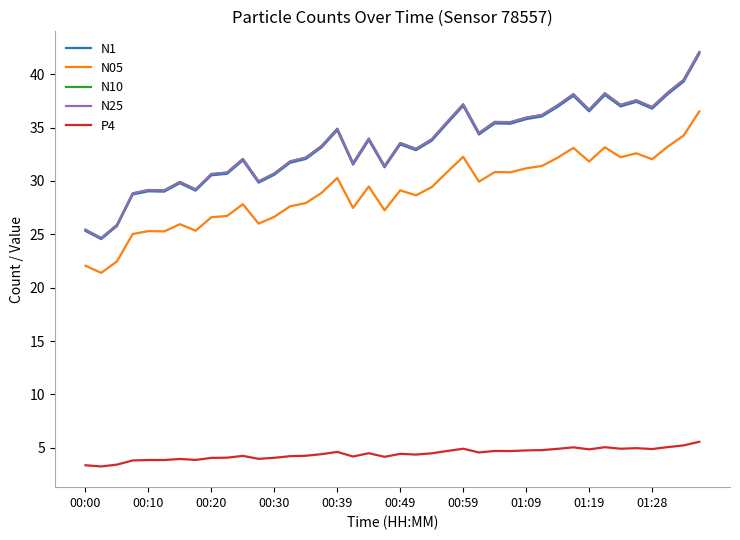

What are all the series names shown in the legend?

N1, N05, N10, N25, P4